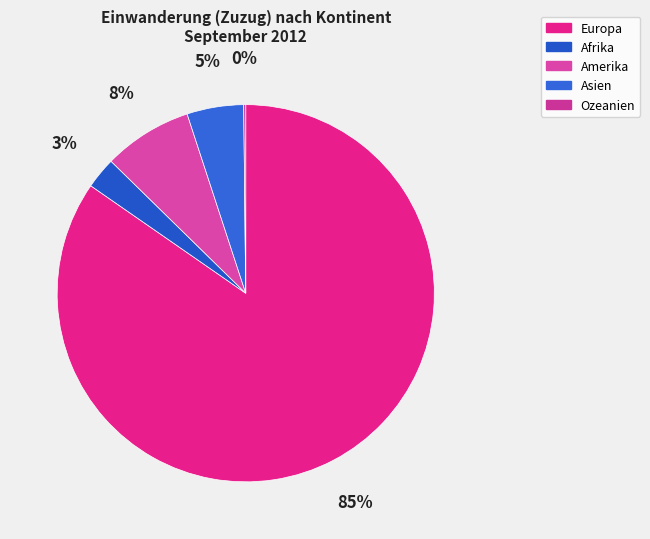

To the nearest percent, what portion does Asien represent?

5%